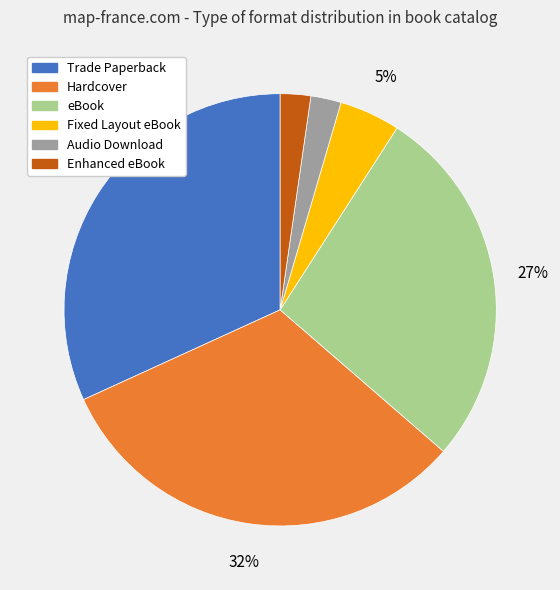

Is the sum of Fixed Layout eBook and Trade Paperback greater than half?

No